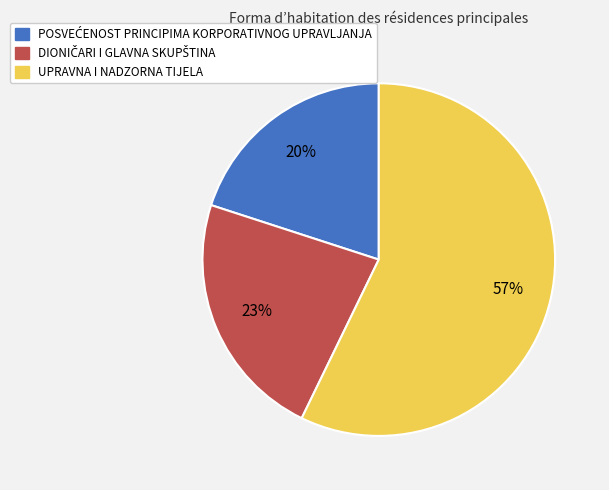

How many segments does this pie chart have?

3